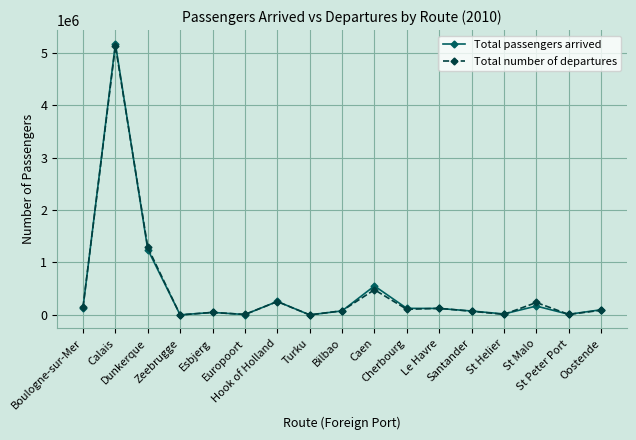

In Total number of departures, how many points are higher than both neighbors (excluding endpoints)?

6